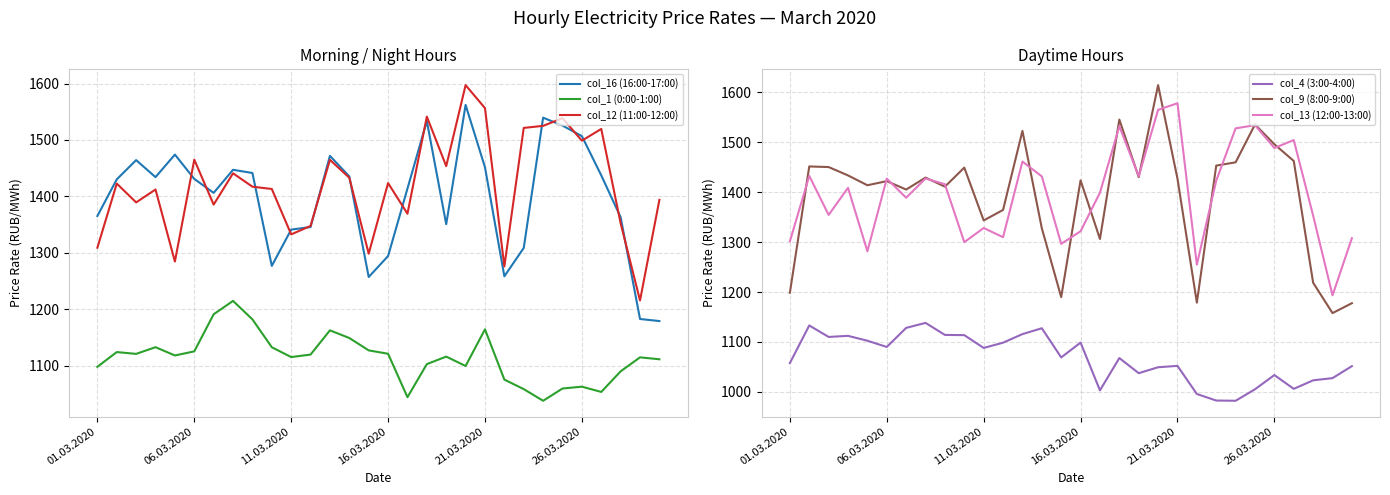

At how many categories does at least one series exceed 1163?

30